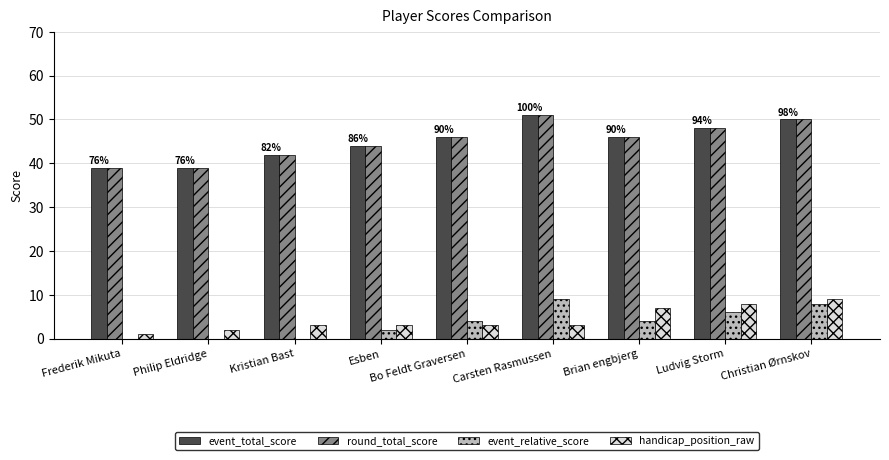

How many bars are there in each group?

4